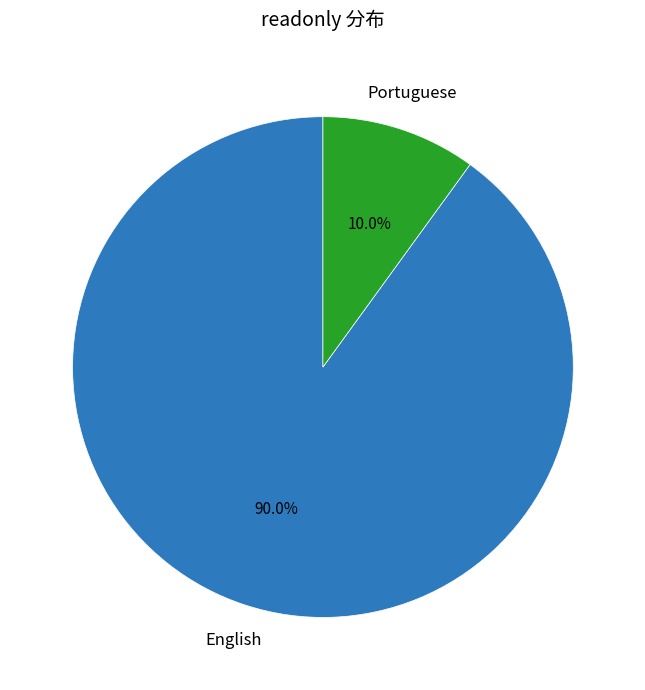

Which slice is the smallest?

Portuguese